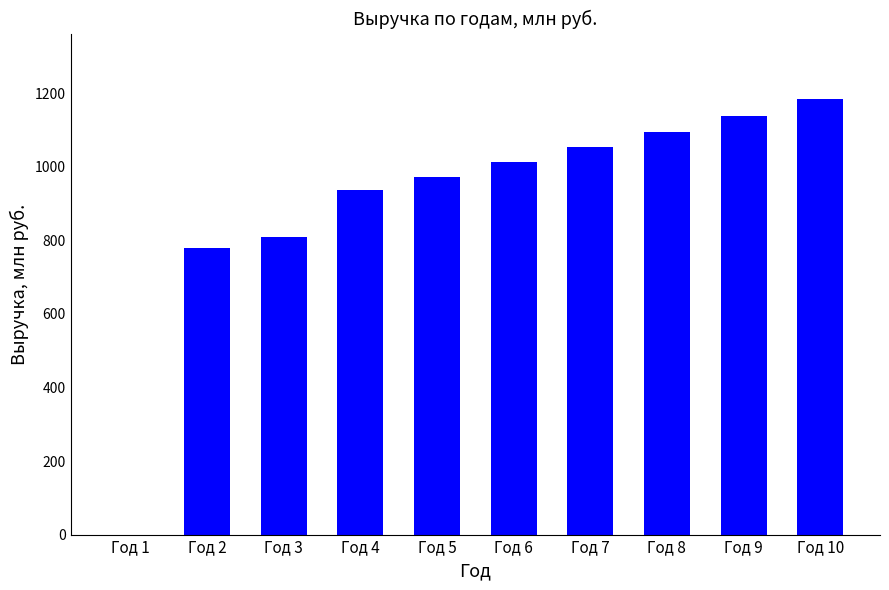

Where is the data nearest to the value 592?

Год 2